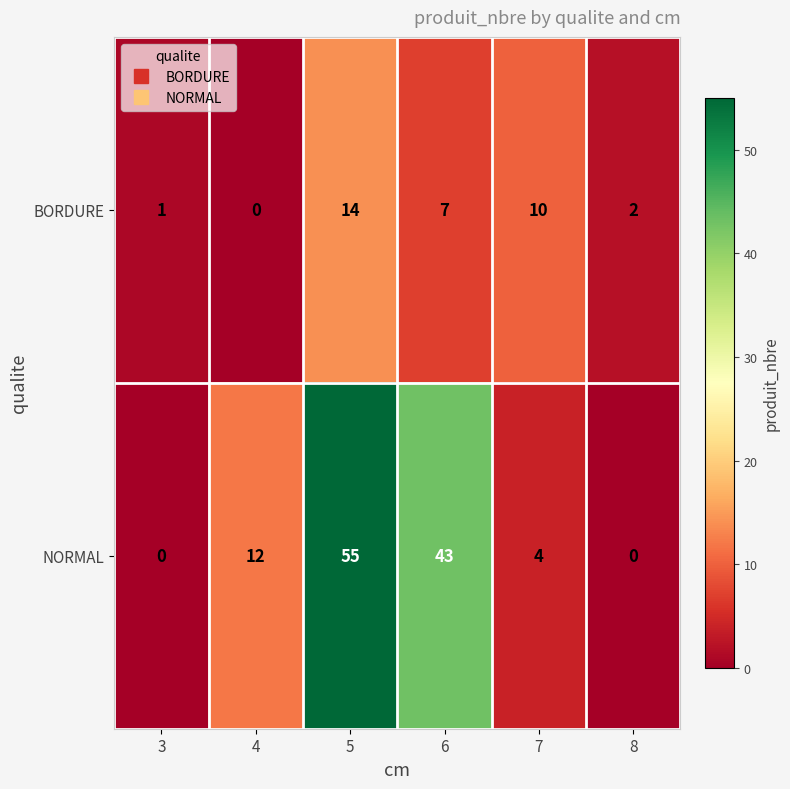

Is it true that NORMAL equals 4 at 7?

True